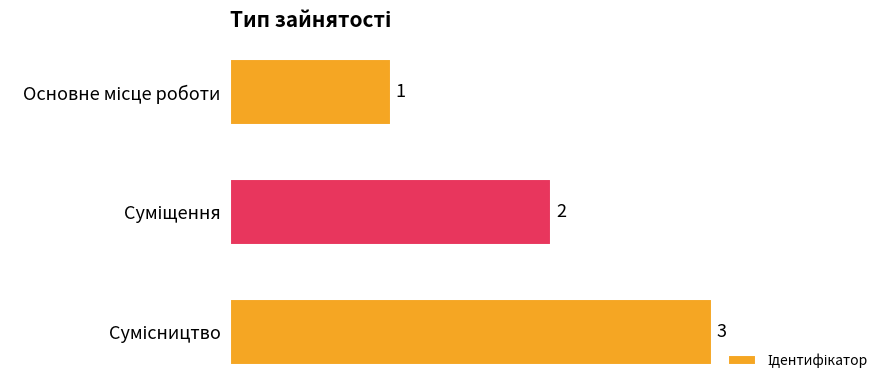

What is the greatest value displayed?

3